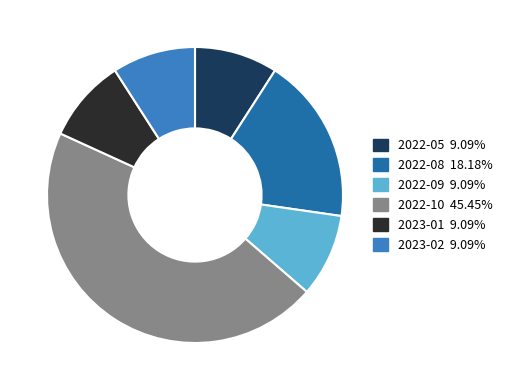

Is there a majority slice in this chart?

No